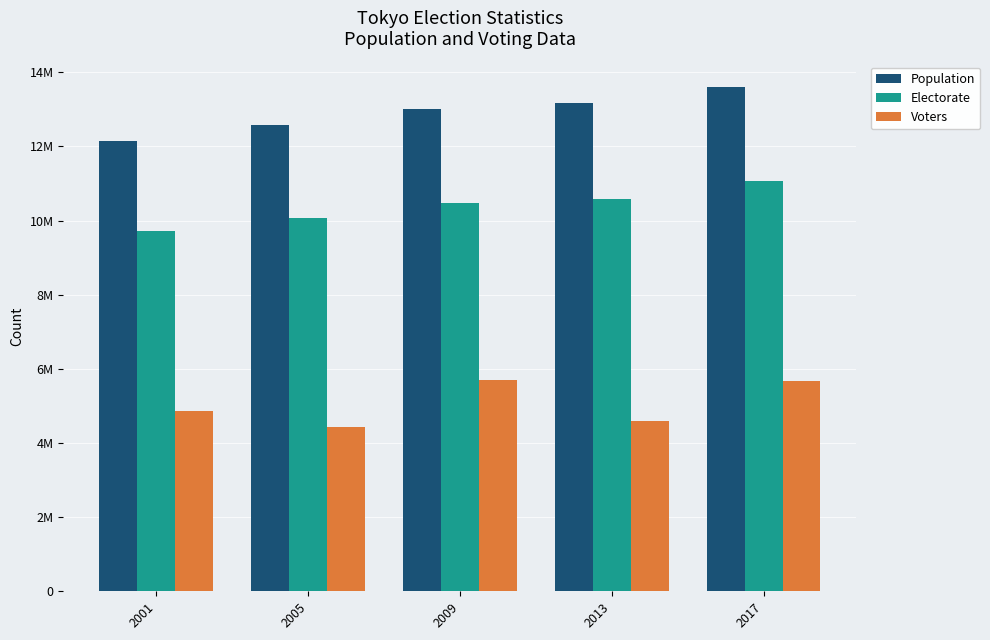

Is it true that Voters equals 5681864 at 2017?

True